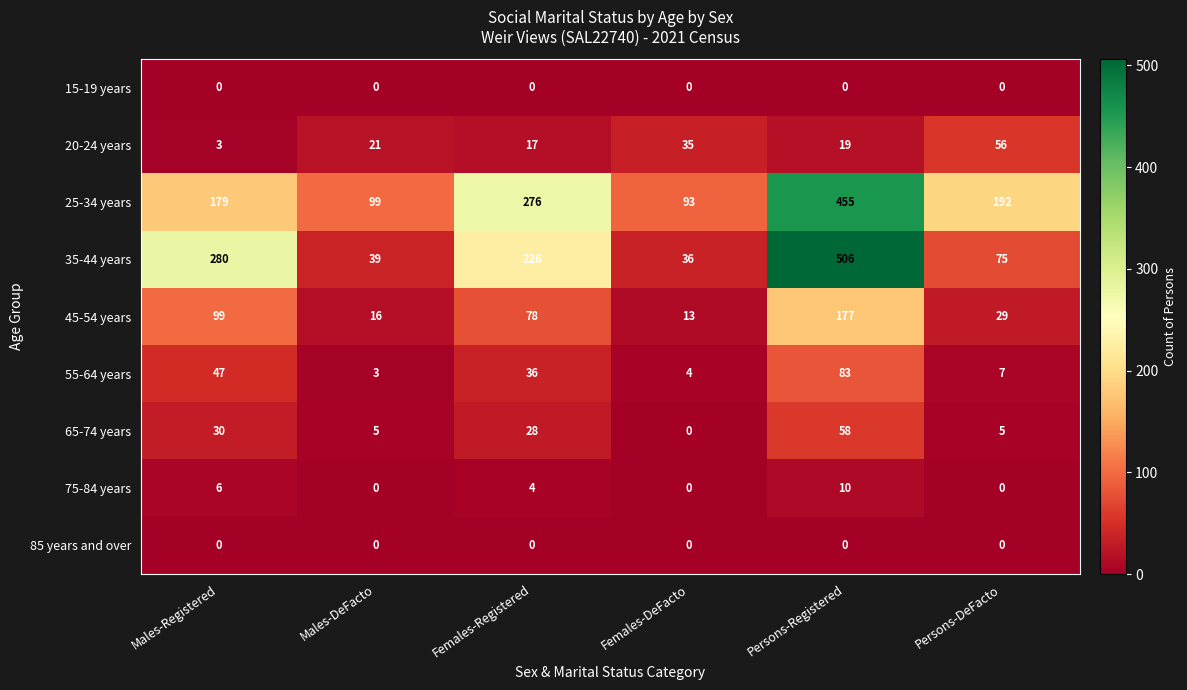

List the labels in order of 35-44 years value, smallest first.

Females-DeFacto, Males-DeFacto, Persons-DeFacto, Females-Registered, Males-Registered, Persons-Registered